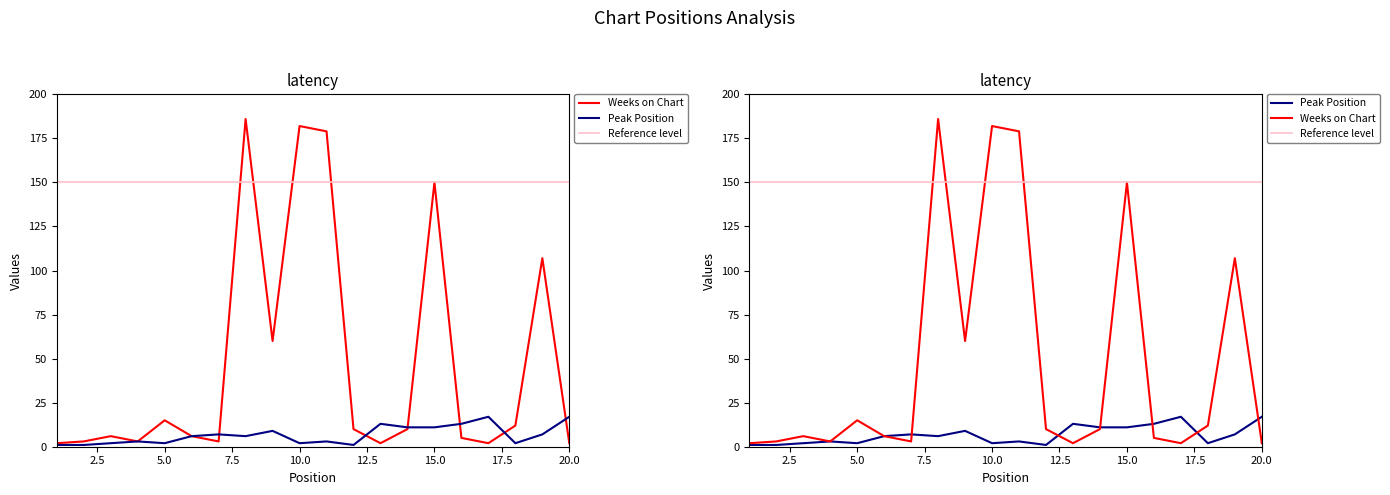

Is the value of Peak Position at 17 greater than the value of Weeks on Chart at 3?

Yes